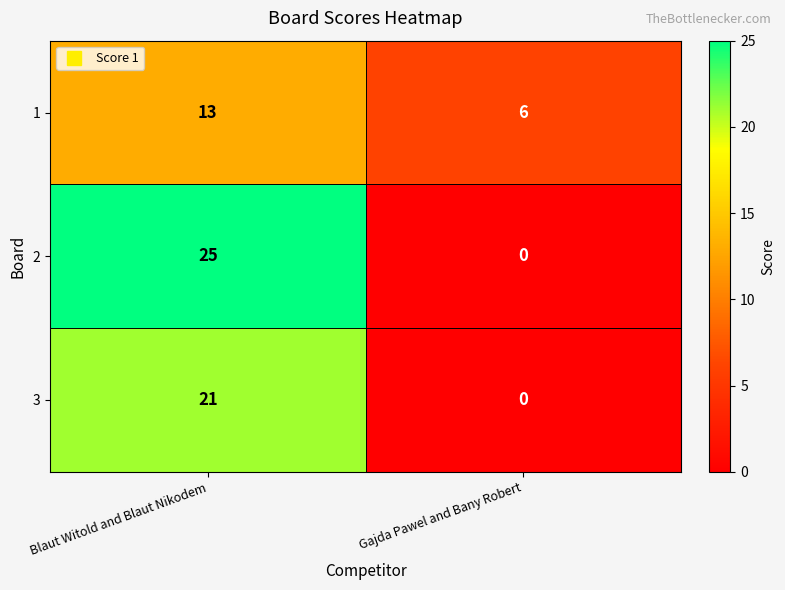

The 1 series shows 6 at Gajda Pawel and Bany Robert. True or false?

True